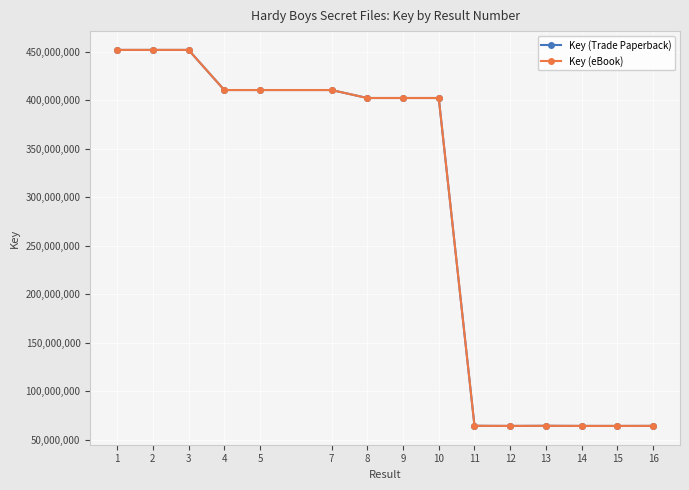

True or false: Key (Trade Paperback) and Key (eBook) intersect in this chart.

False